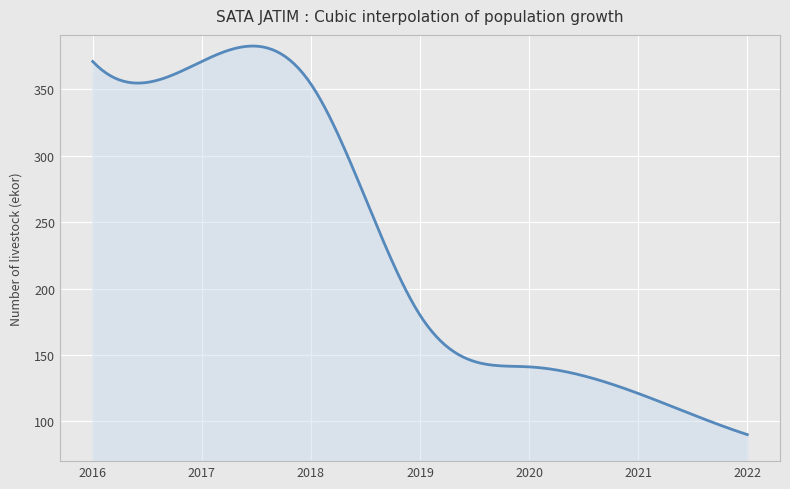

What is the smallest value displayed?

90.0